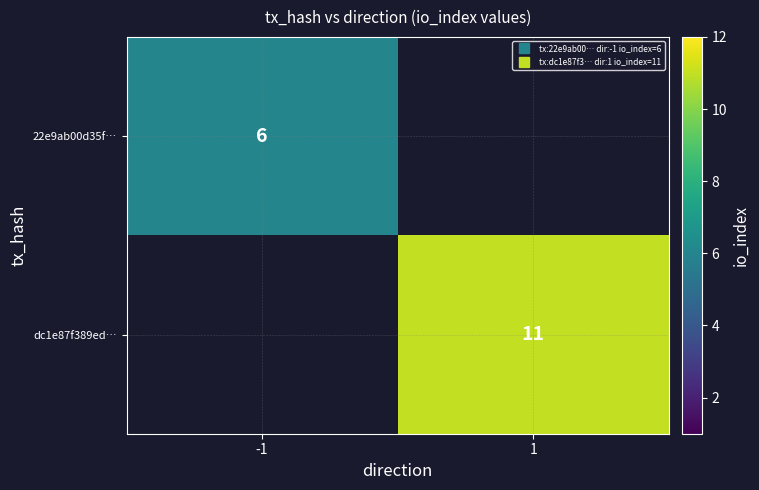

List the labels in order of 22e9ab00d35f… value, smallest first.

1, -1